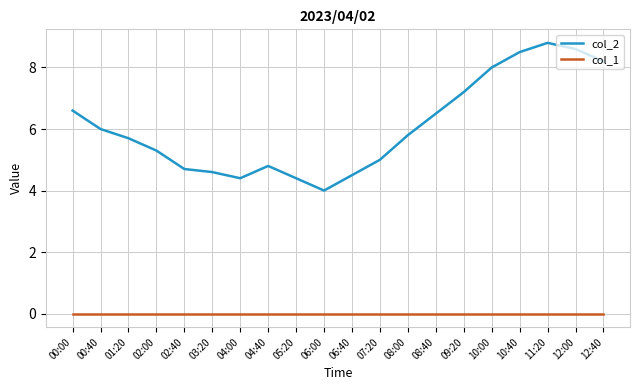

Which label corresponds to the largest value in the chart?

11:20